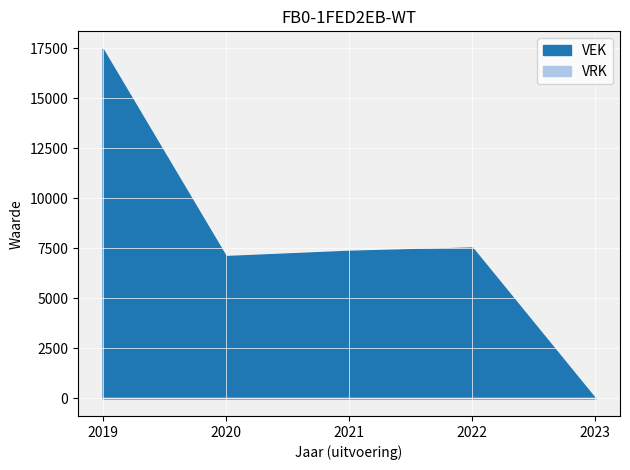

At how many categories does at least one series exceed 5352?

4